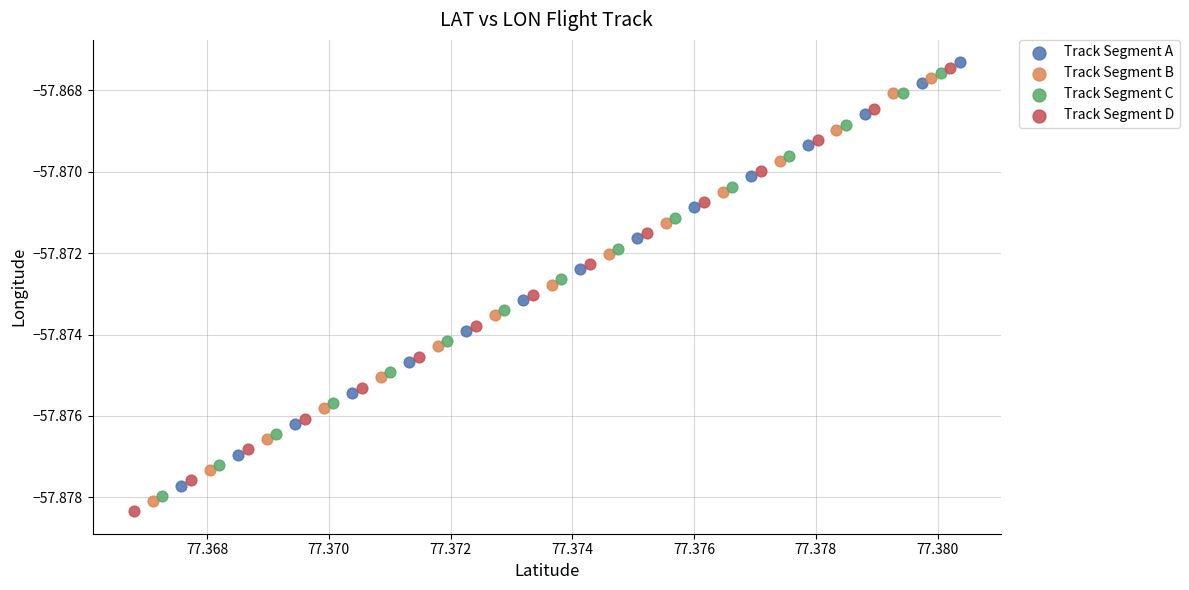

Which series reaches the minimum Y coordinate?

Track Segment D